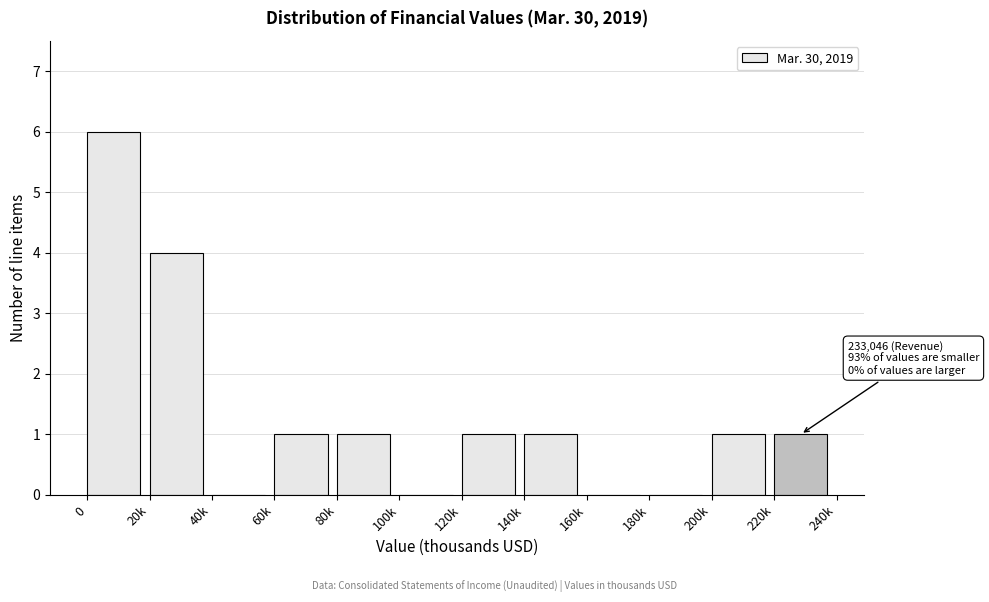

Reading right to left, extract all data points from this chart.

220k=1	200k=1	180k=0	160k=0	140k=1	120k=1	100k=0	80k=1	60k=1	40k=0	20k=4	0=6